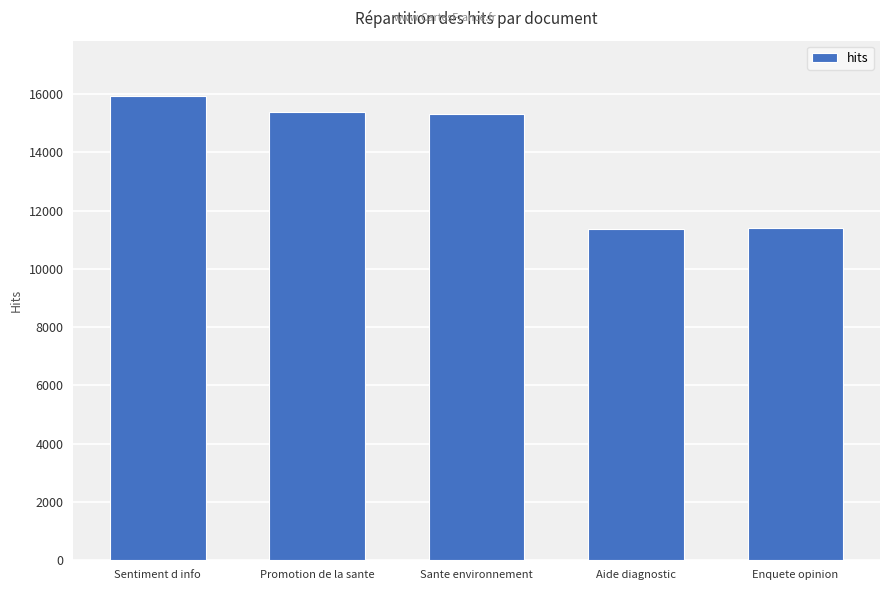

Is it true that the value at Sante environnement is 3212?

False